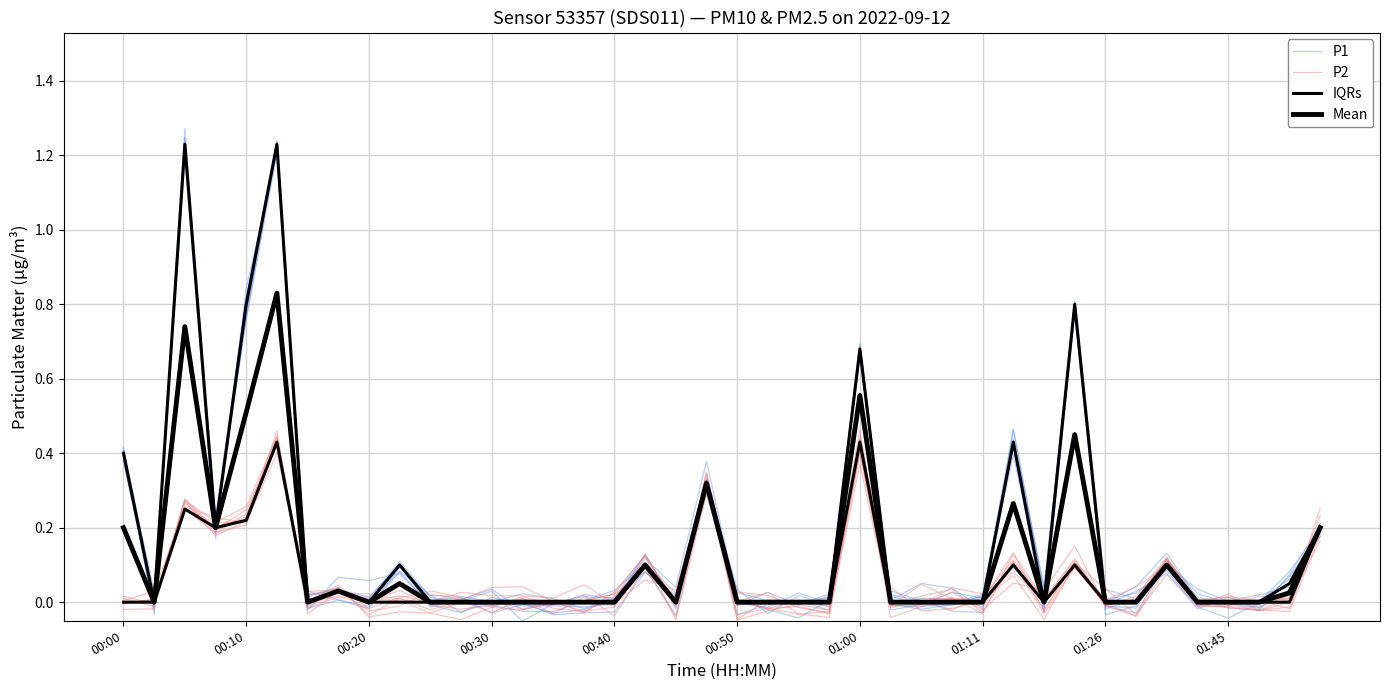

What is the value of the P2 point at the 25th from the left?

0.5